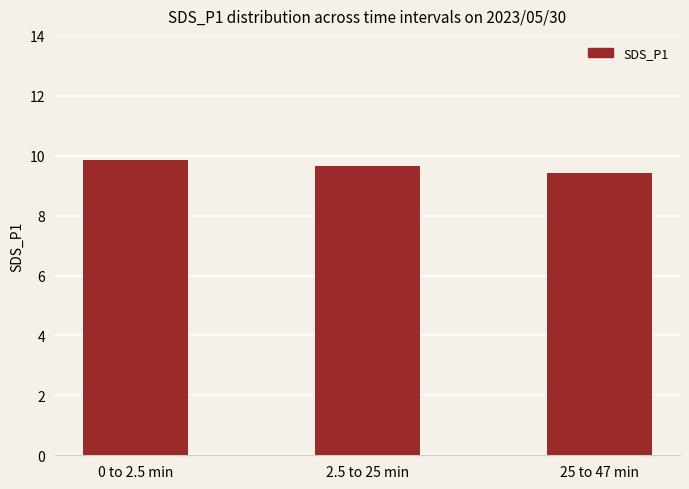

Between 25 to 47 min and 0 to 2.5 min, which is larger?

0 to 2.5 min